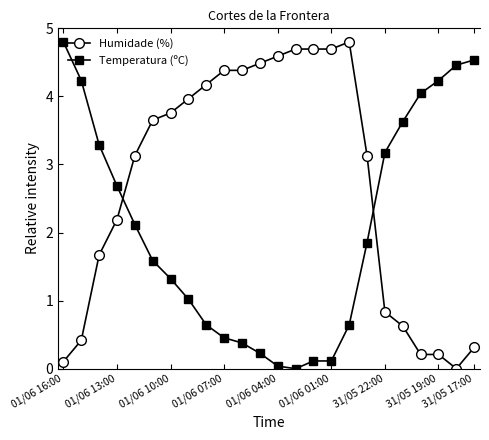

What is the difference between the second highest and second lowest values in the Humidade (%) series?

4.6